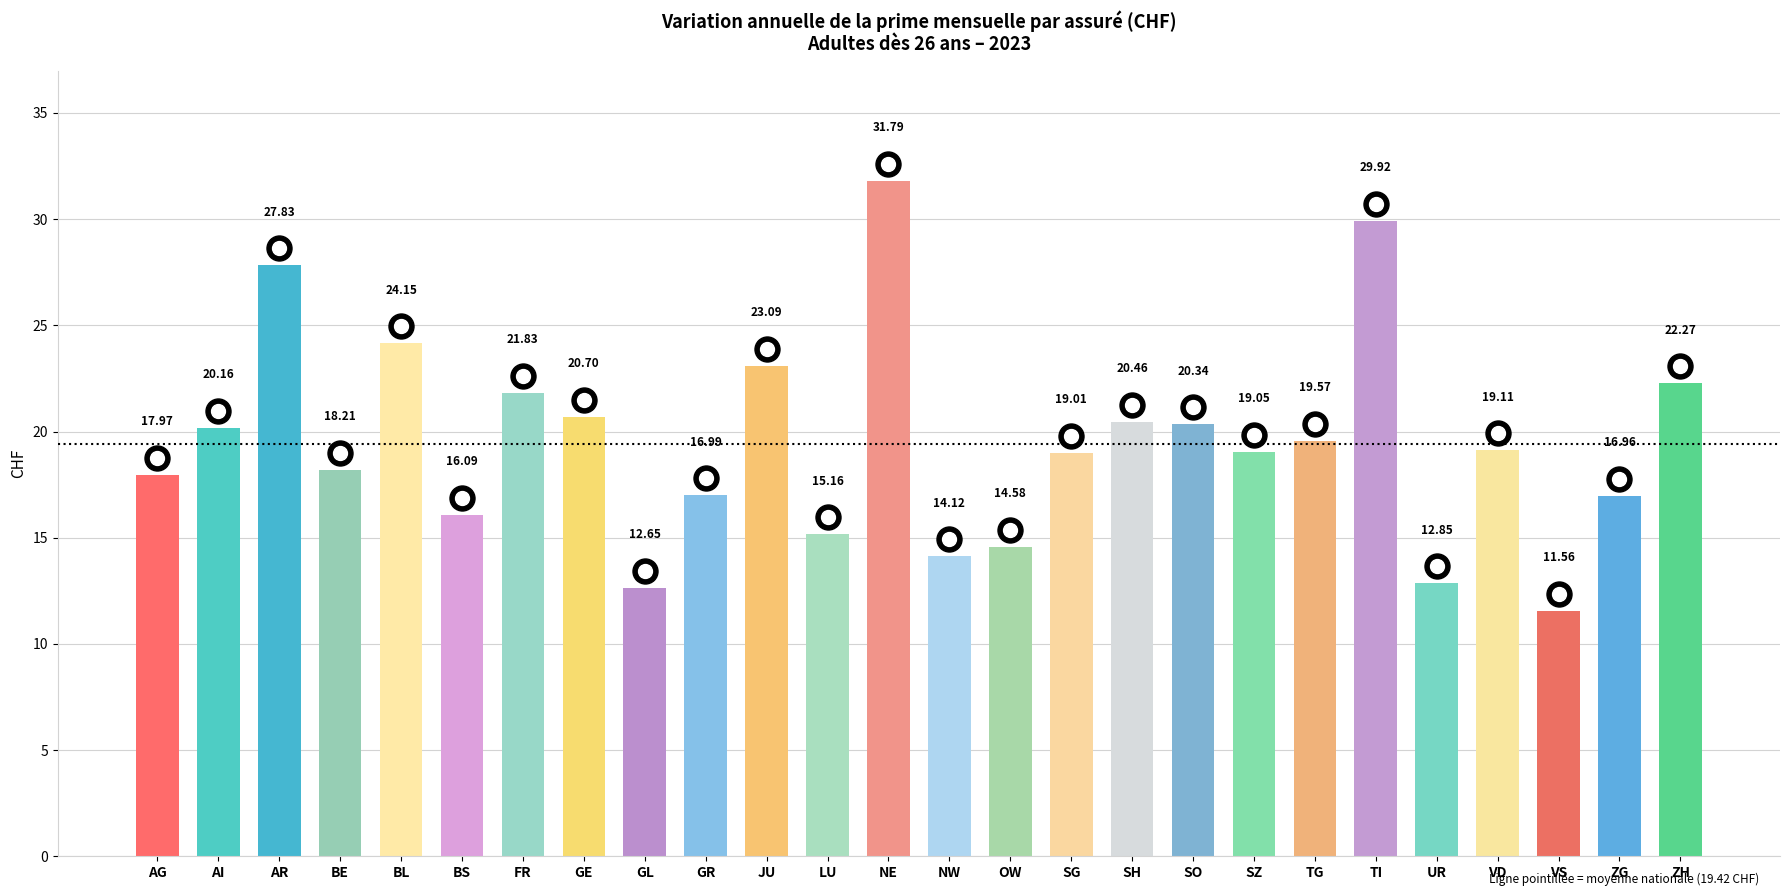

What is the minimum value shown in the chart?

11.6